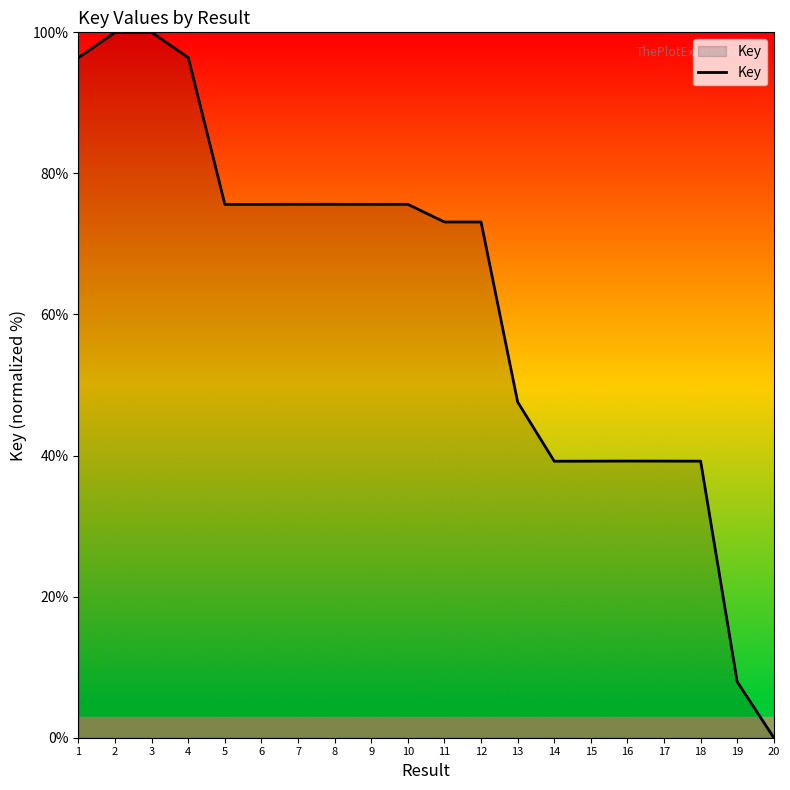

What is the change in value from 5 to 15?

-36.4